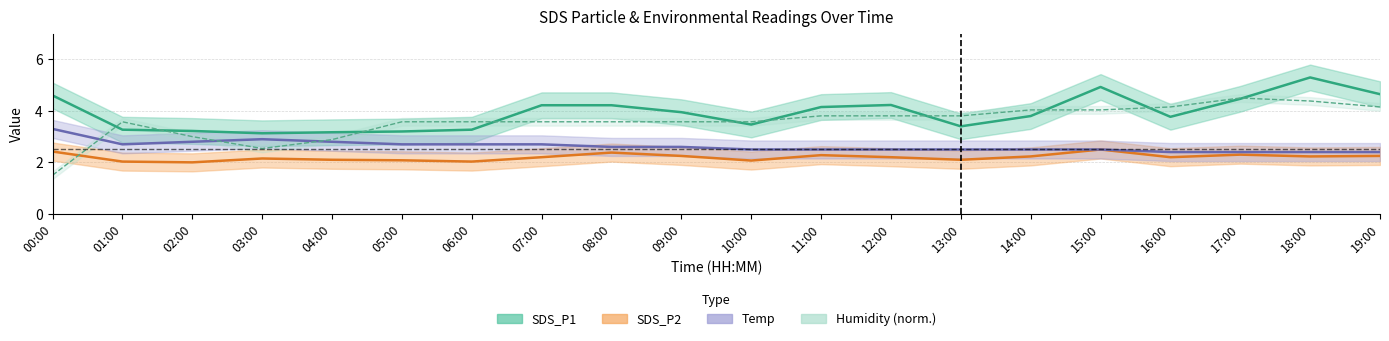

Which series has the largest total across all categories?

SDS_P1